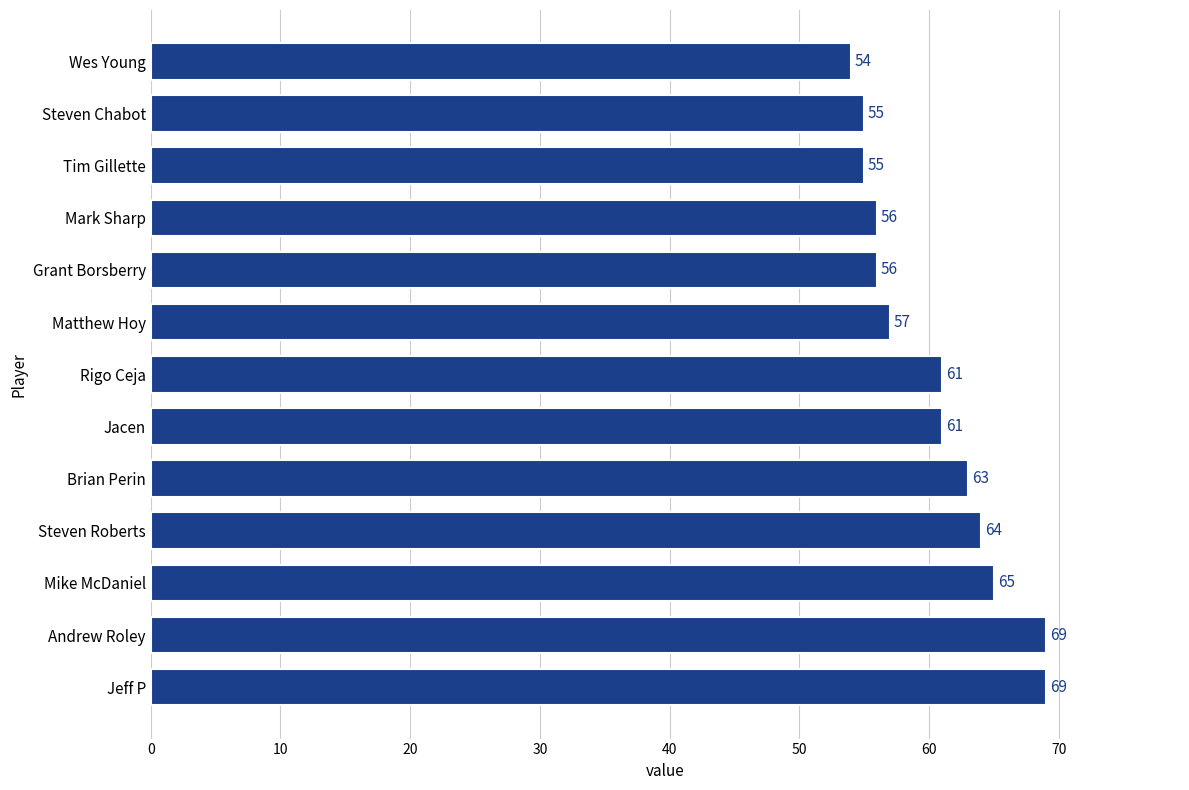

What is the approximate value at Jeff P, to the nearest 5?

70